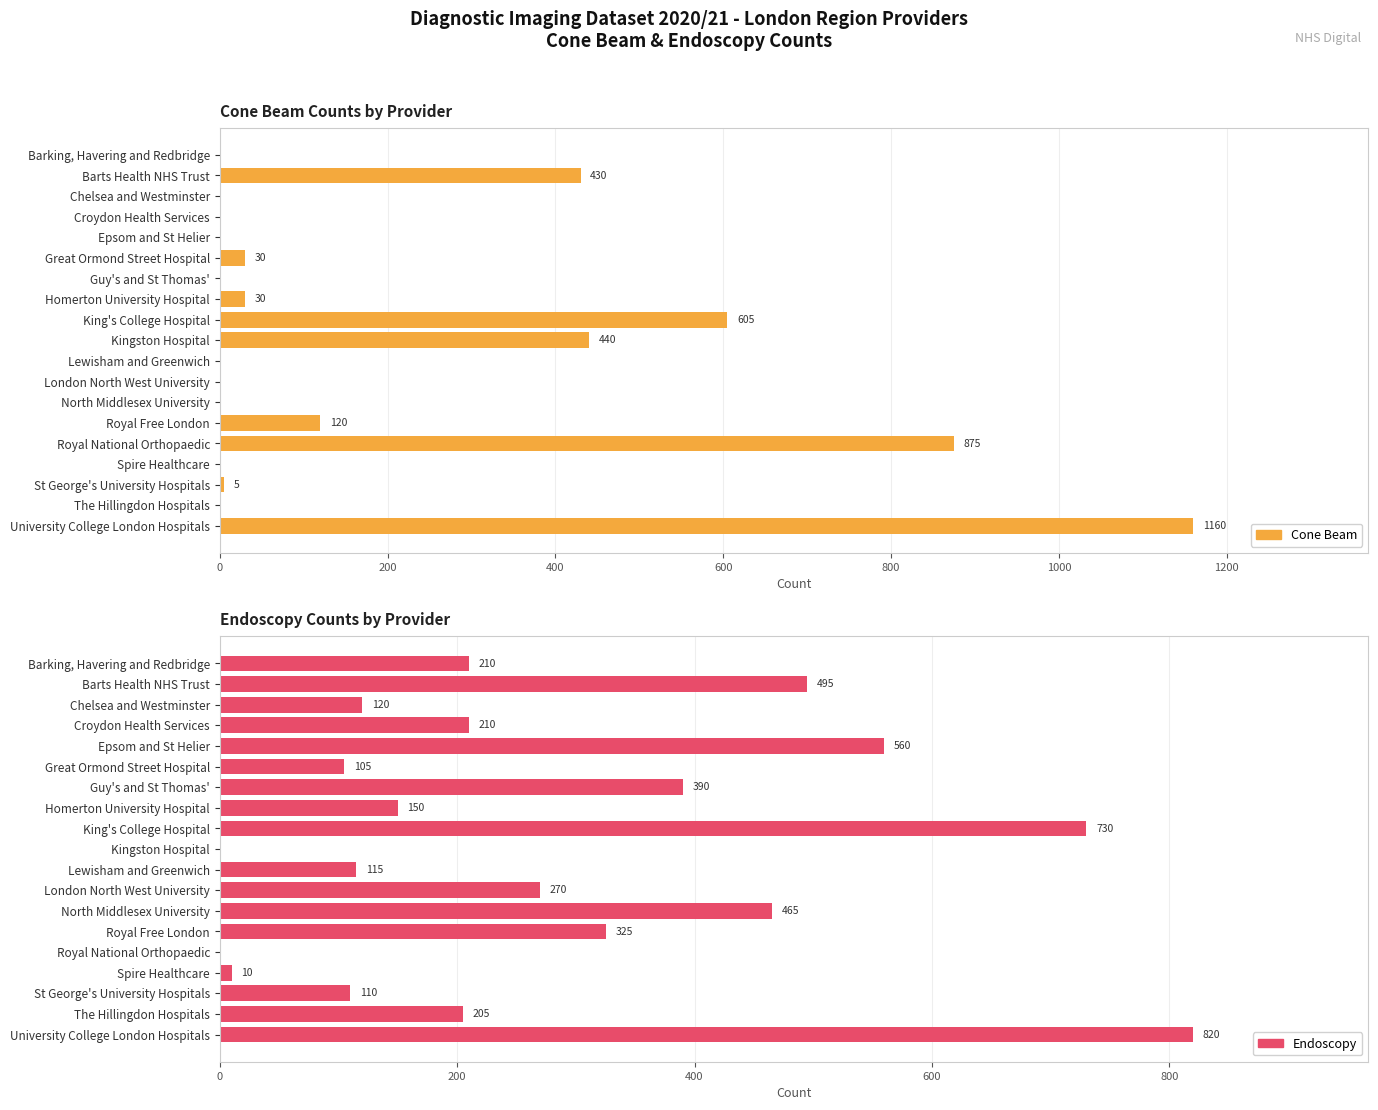

What is the spread (max minus min) of values at North Middlesex University?

465